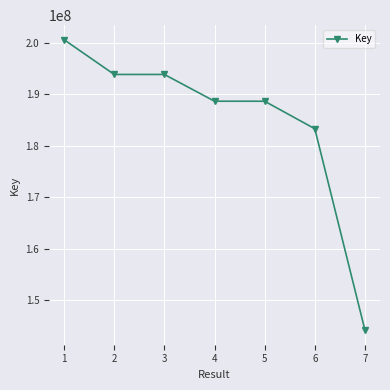

What is the sum of the values at 1 and 7?

344808932